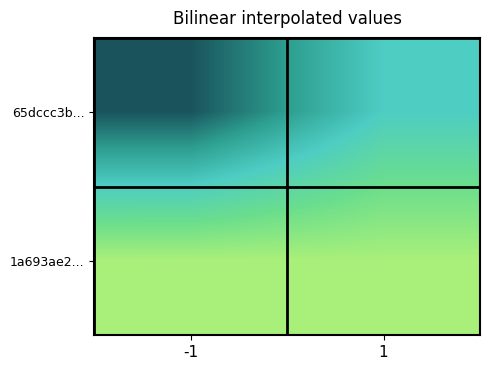

Which series has the largest range (max minus min)?

65dccc3b...